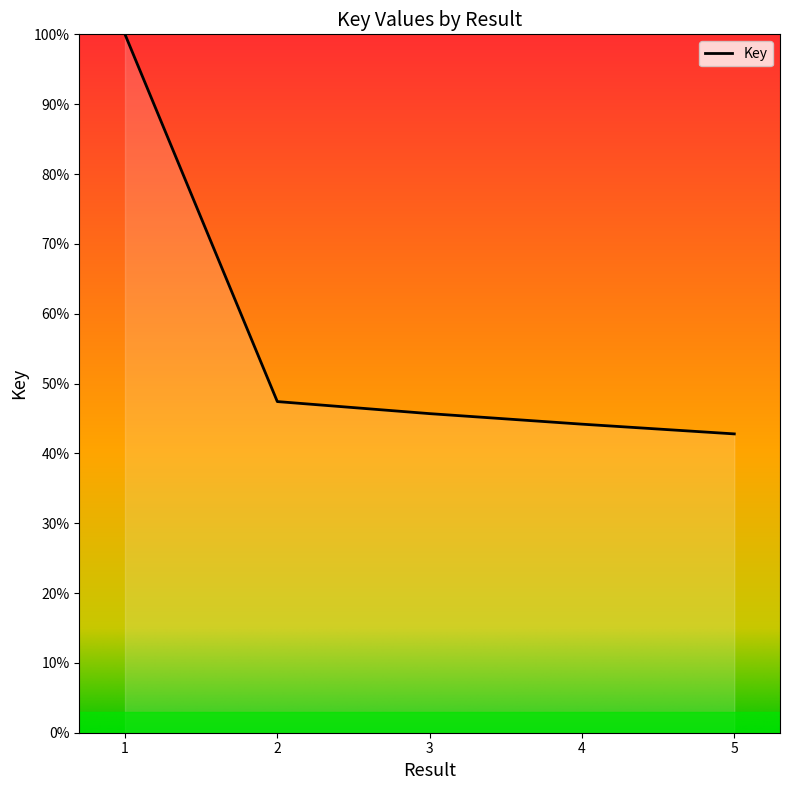

The chart shows a value of 45.7 at 3. True or false?

True